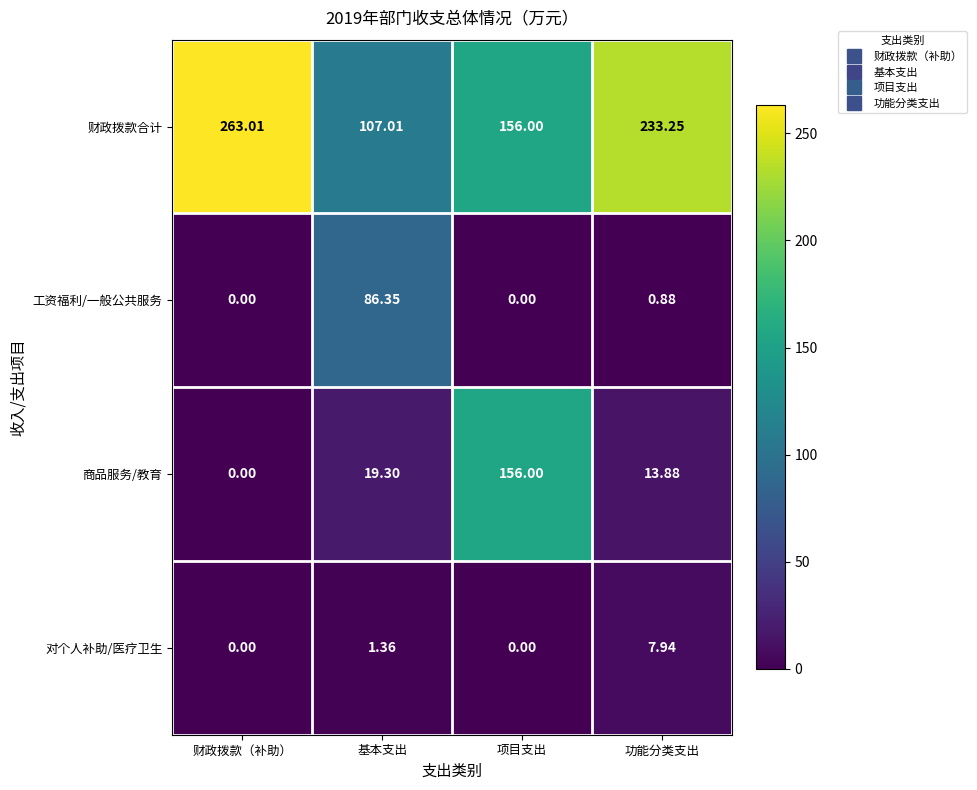

At which label does 对个人补助/医疗卫生 first exceed 1?

基本支出